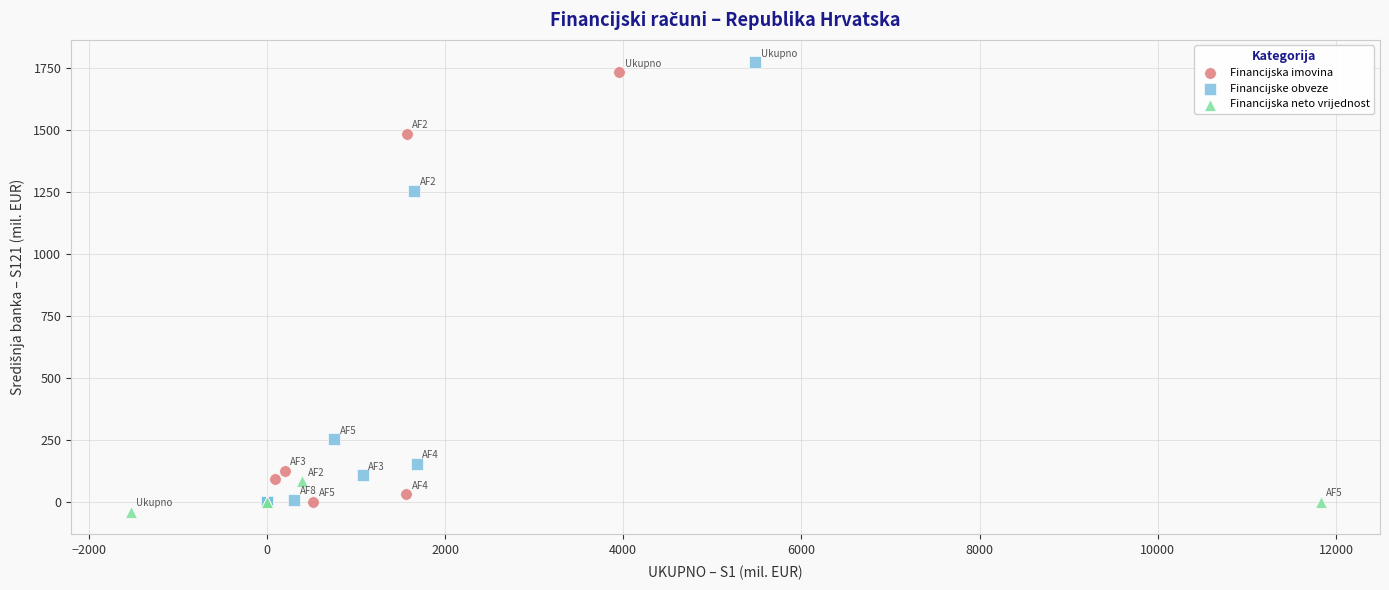

What are all the series names shown in the legend?

Financijska imovina, Financijske obveze, Financijska neto vrijednost